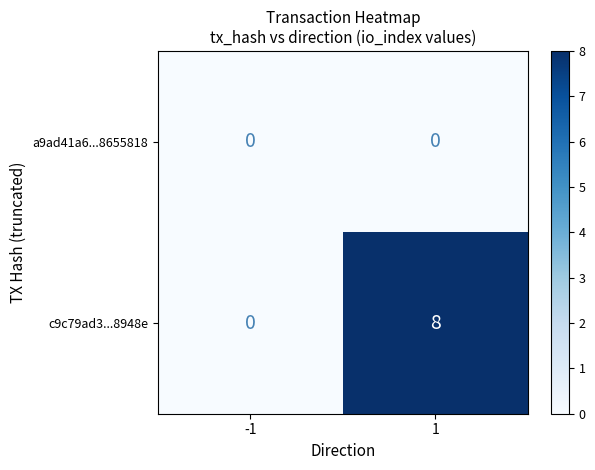

The c9c79ad3...8948e series shows 14 at 1. True or false?

False